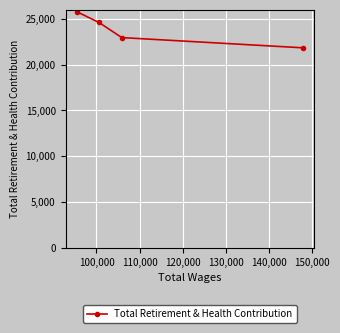

What is the greatest value displayed?

25757